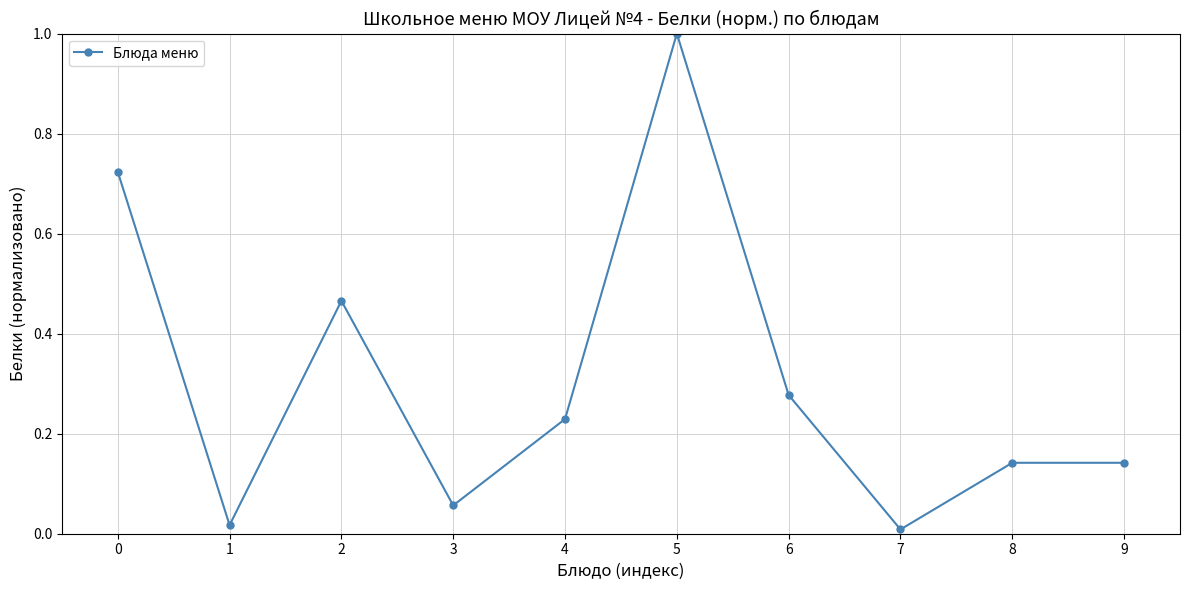

True or false: the data shows 0.0 at 3.

False